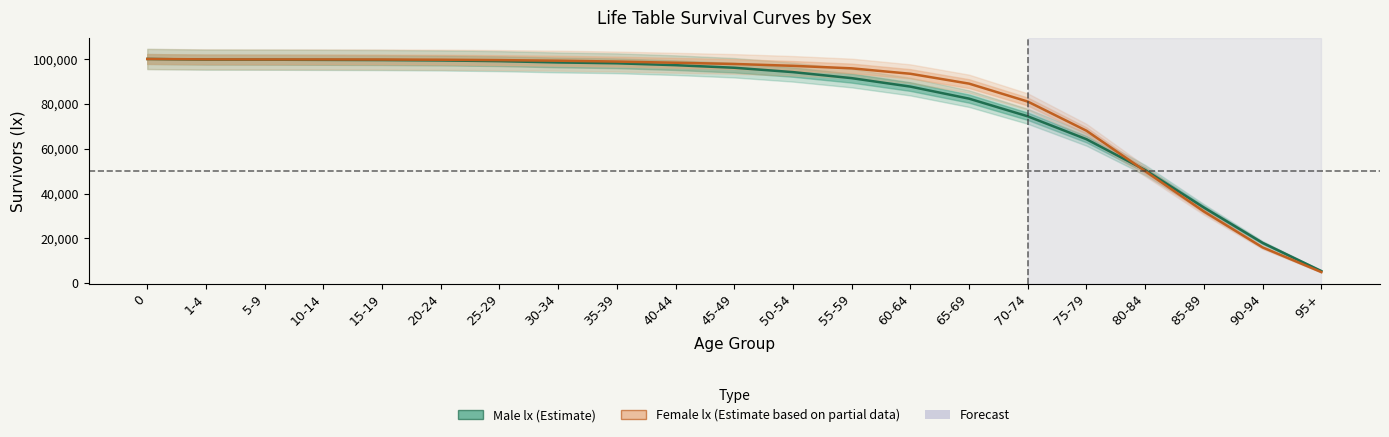

Which series has the largest range (max minus min)?

Female lx (Estimate based on partial data)